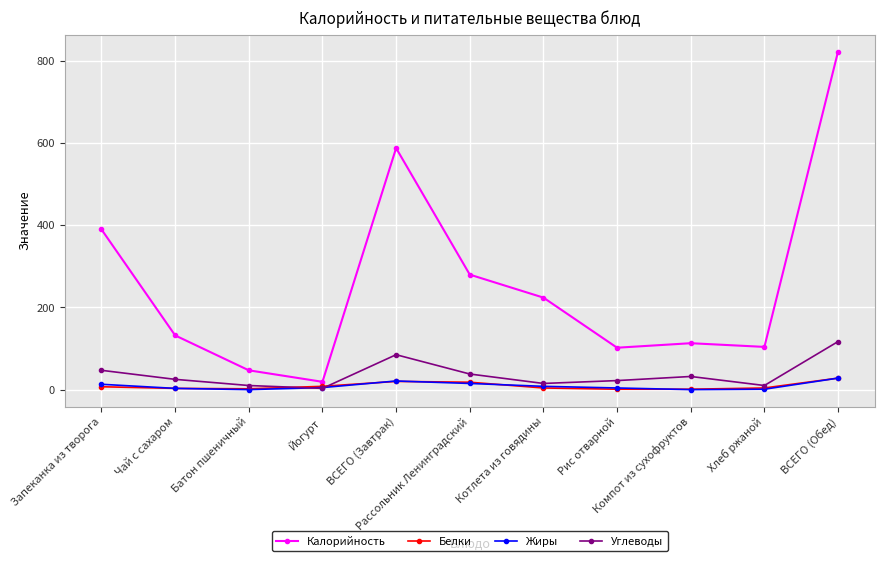

Which series changed the most between Запеканка из творога and ВСЕГО (Завтрак)?

Калорийность